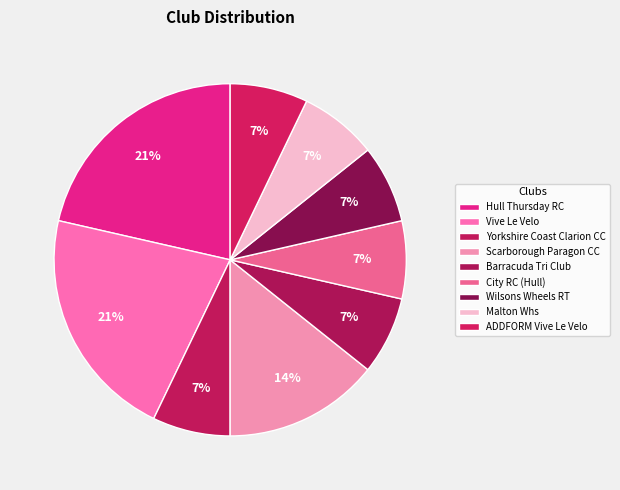

Approximately how many times larger is the value at Vive Le Velo compared to ADDFORM Vive Le Velo?

3.0